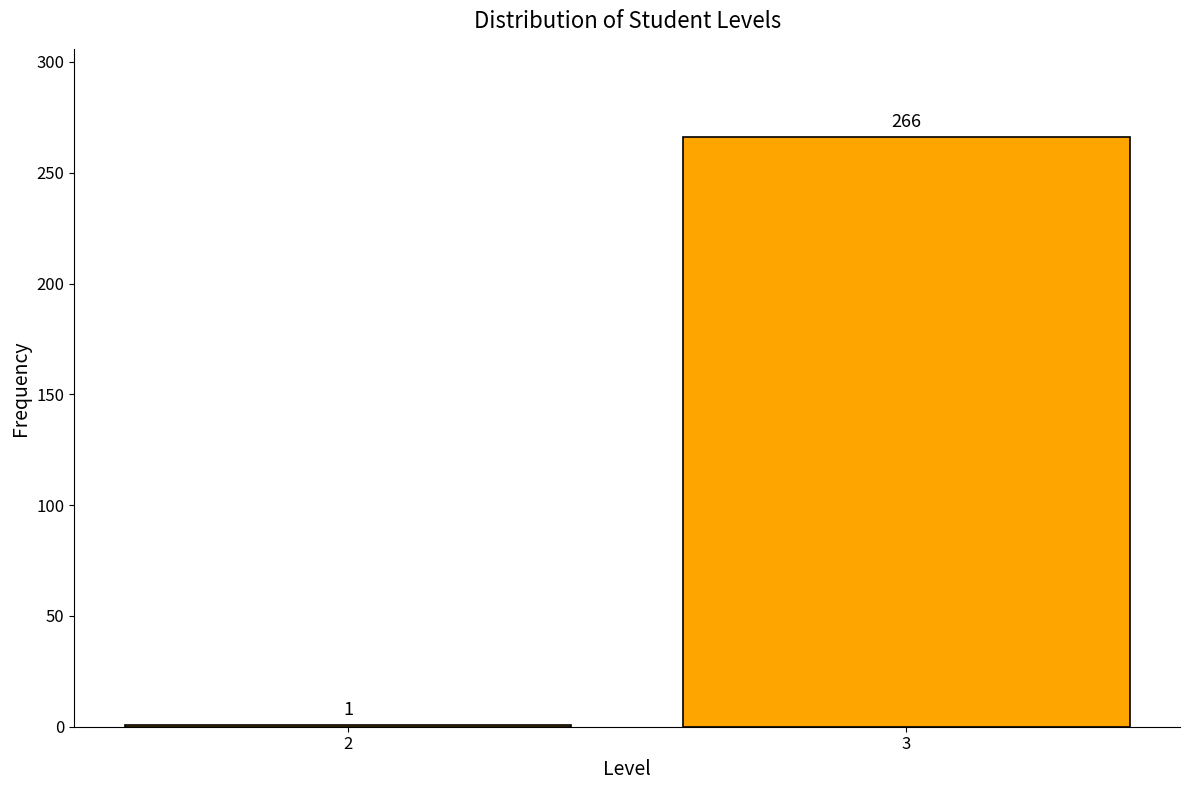

Reading left to right, transcribe all the data shown in this chart.

1	266